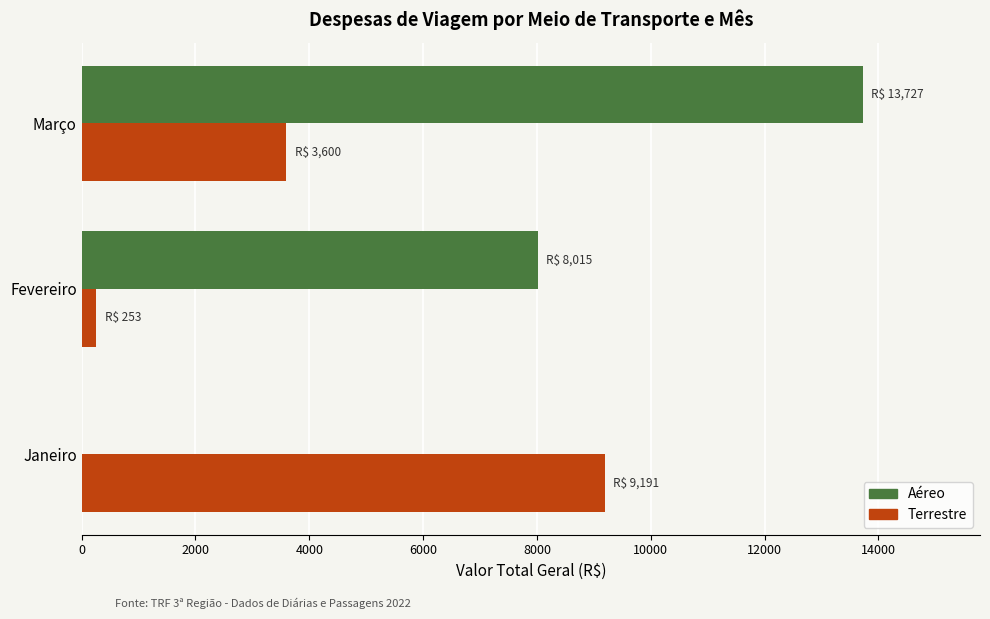

What are all the series names shown in the legend?

Aéreo, Terrestre